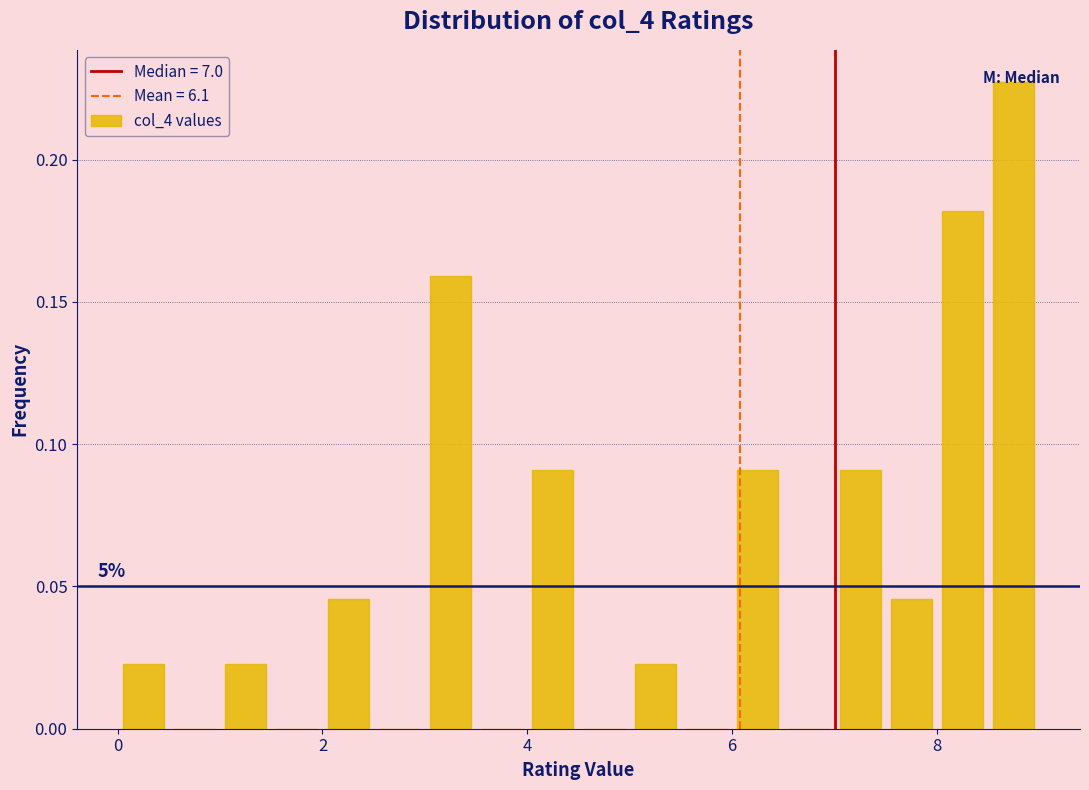

Around what value on the x-axis is the tallest bar? Give the approximate position of its centre, as read against the axis.

8.8